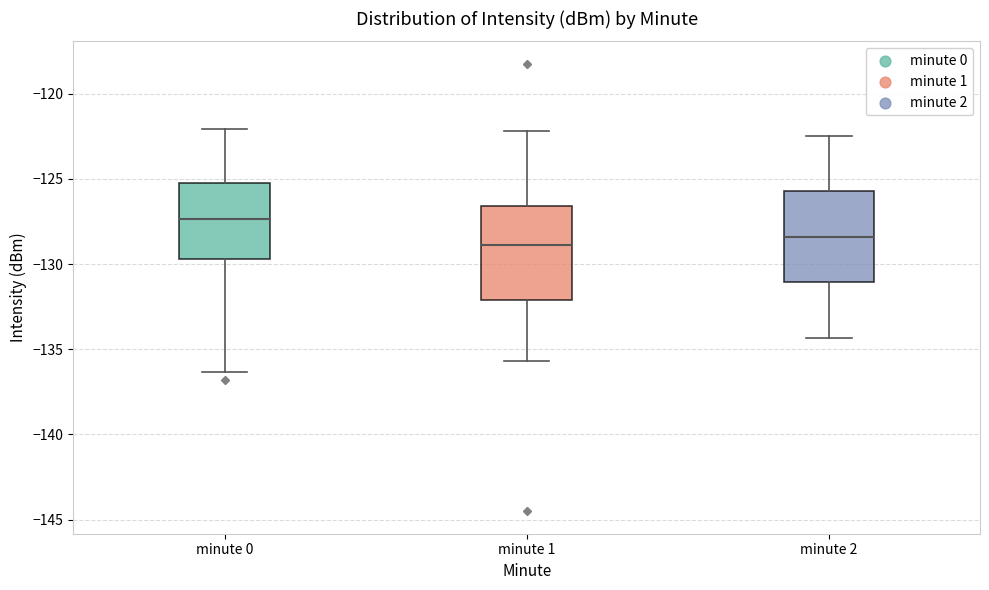

Where does the upper whisker of the box for minute 1 end on the y-axis? The values are not printed on the chart, so give them approximately, as read against the axis.

-122.0